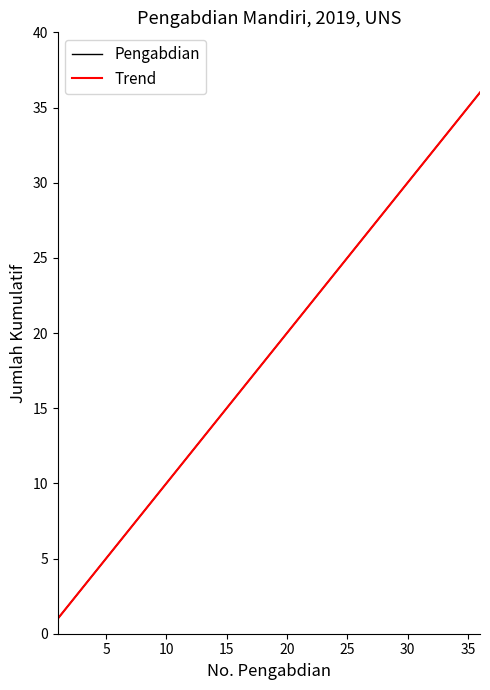

What is the sum of all Trend values?

666.0